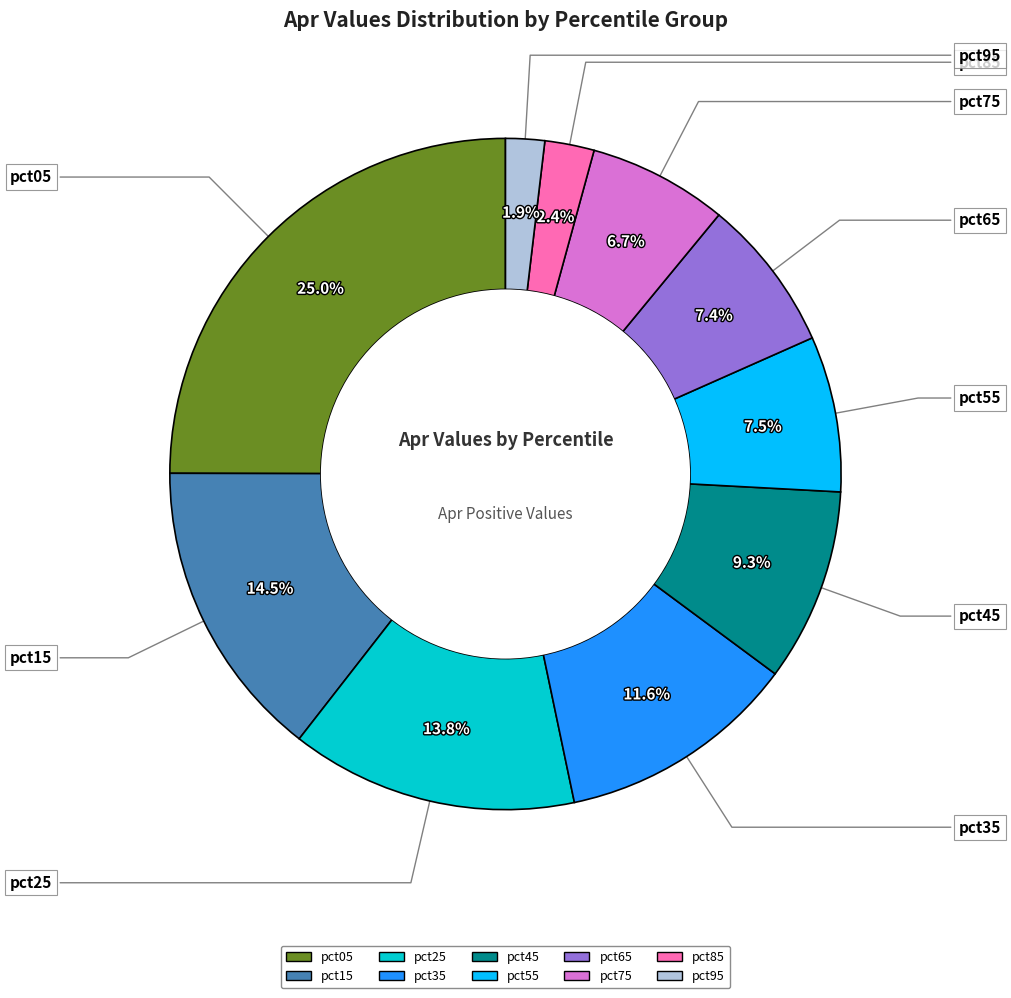

Which has a higher value, pct15 or pct25?

pct15